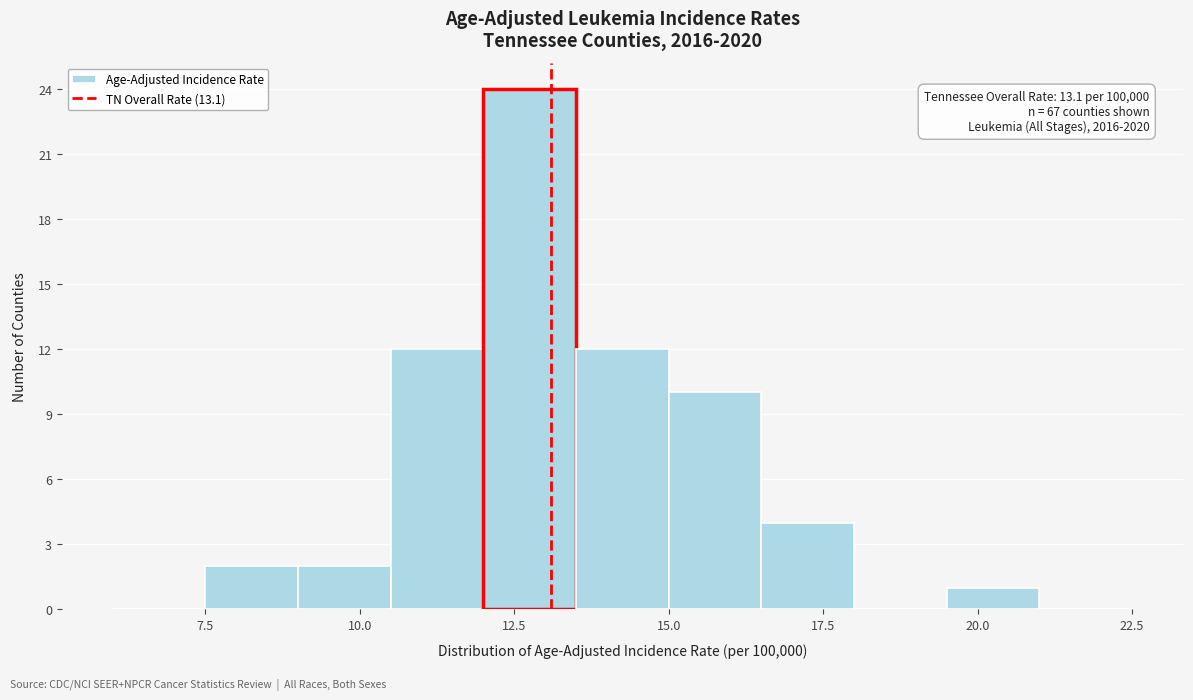

Read against the x-axis, roughly where is the centre of the tallest bar?

13.0